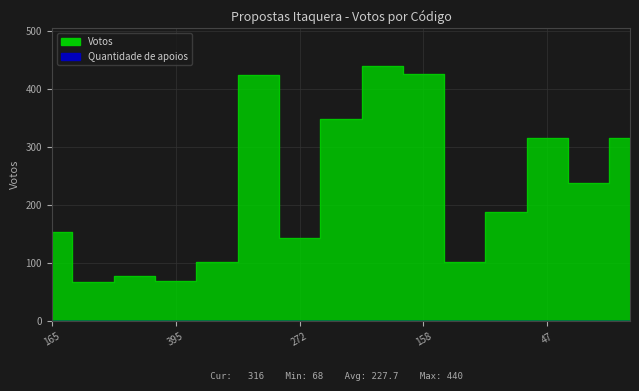

What is the greatest value displayed?

440